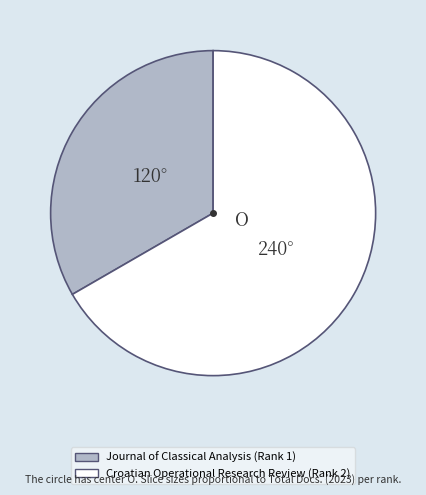

Which category has the smallest portion of the pie?

Journal of Classical Analysis (Rank 1)